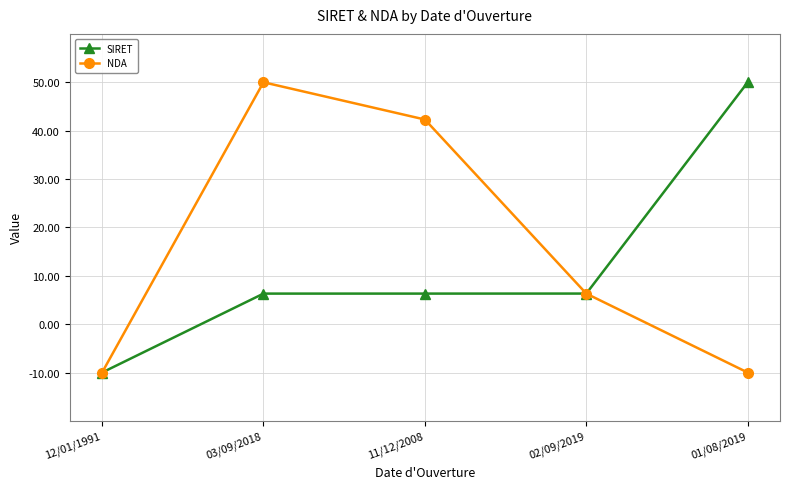

Where is the first local maximum for NDA?

03/09/2018